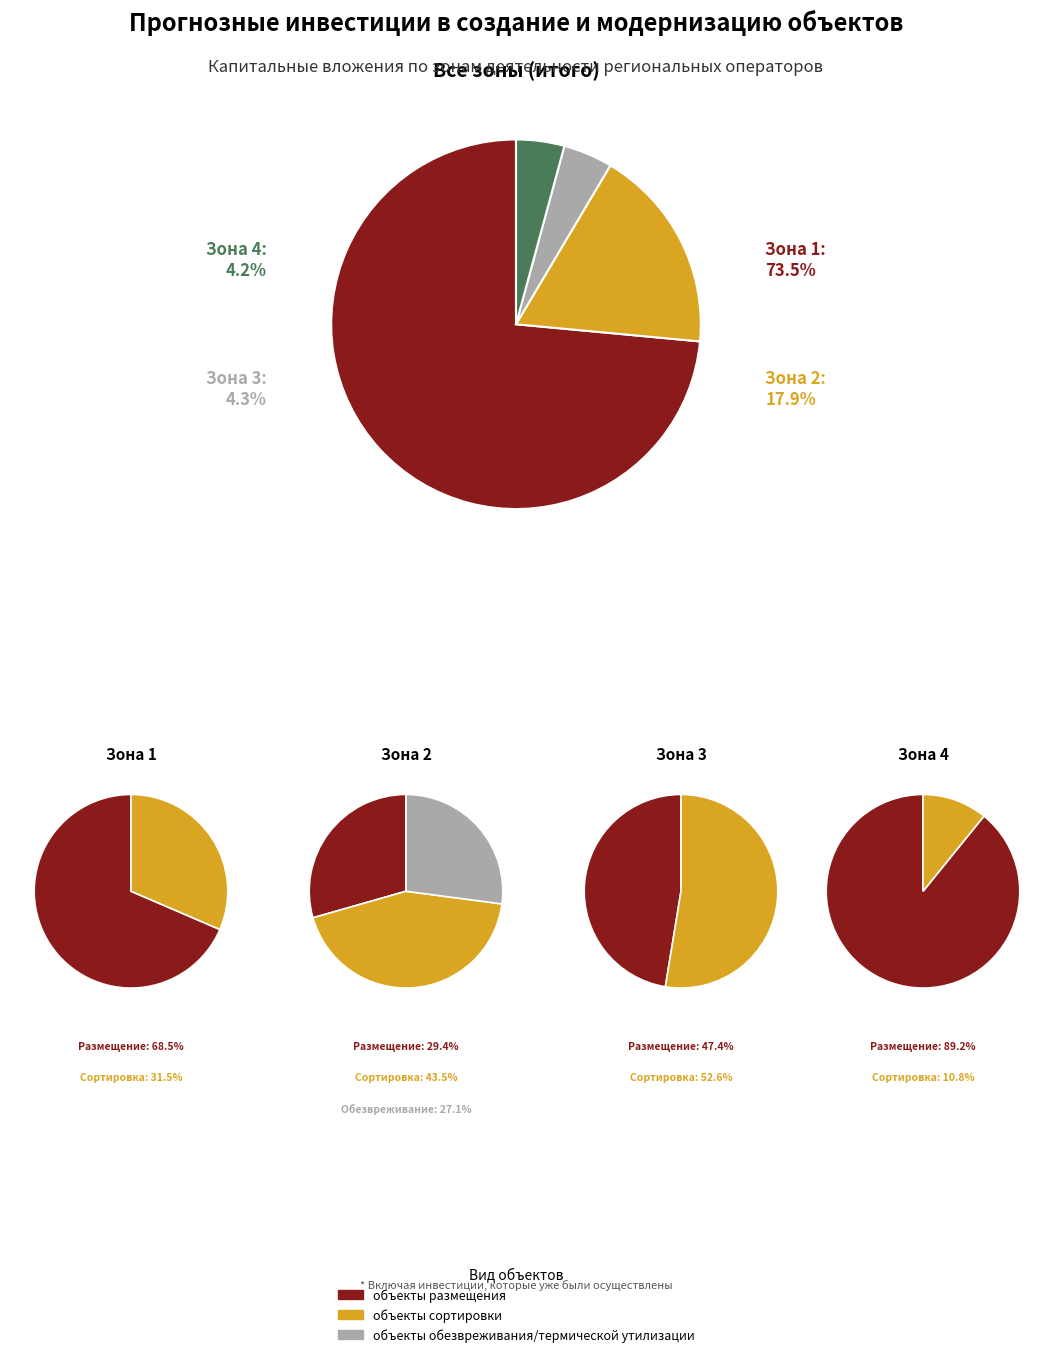

What is the largest slice in the pie chart?

Зона 1